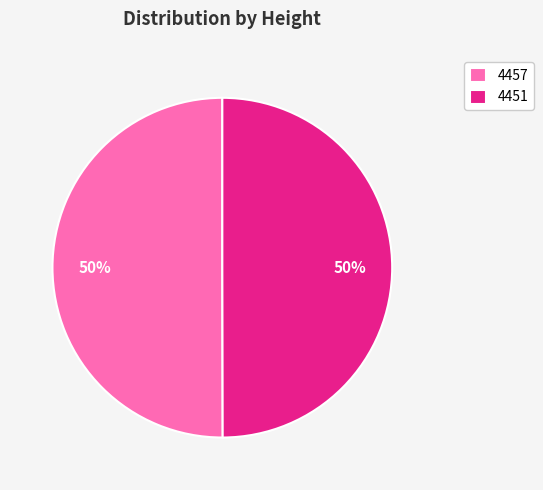

The 4457 slice represents 64% of the pie. True or false?

False